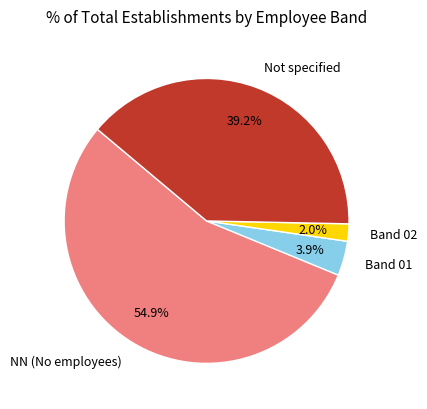

Which slice is the smallest?

Band 02